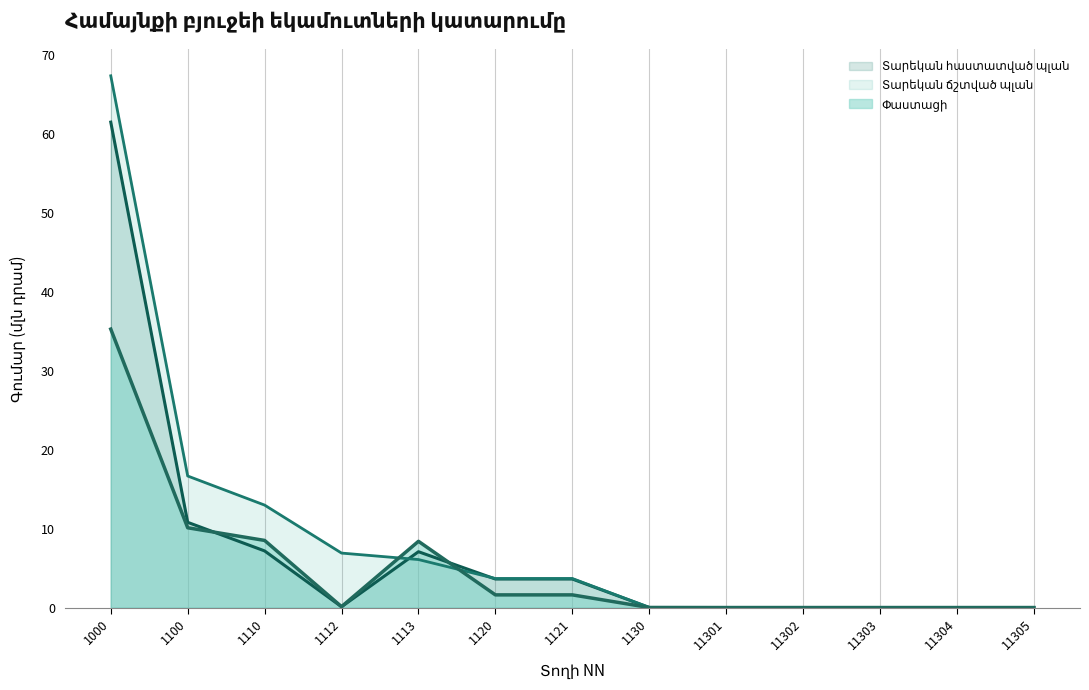

Where do Տարեկան հաստատված պլան and Փաստացի first cross each other?

1100 and 1110